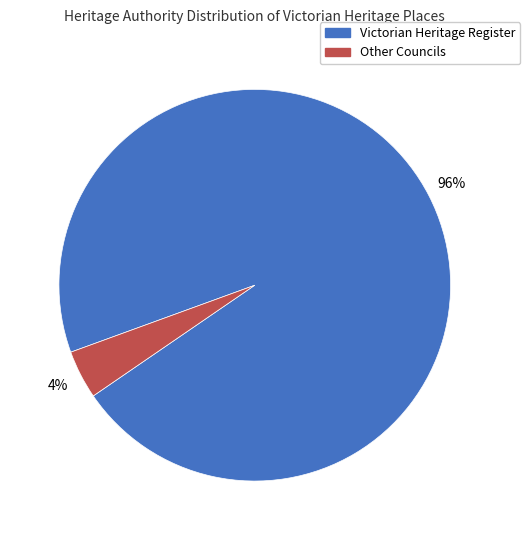

To the nearest percent, what is the difference between the largest and smallest slice percentages?

92%